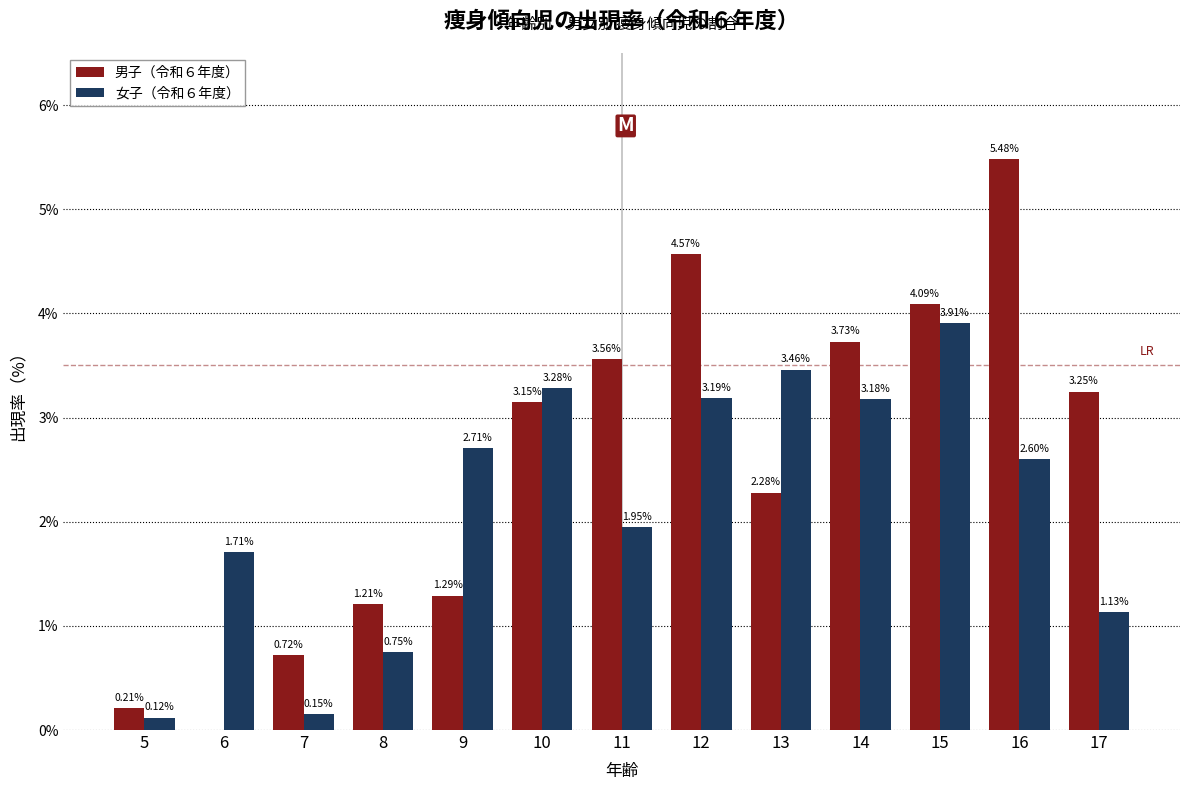

Is the value of 男子（令和６年度） at 6 greater than the value of 女子（令和６年度） at 13?

No